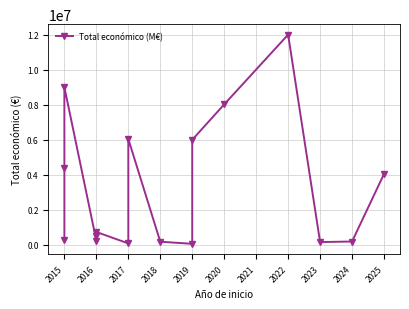

What is the smallest value displayed?

50000